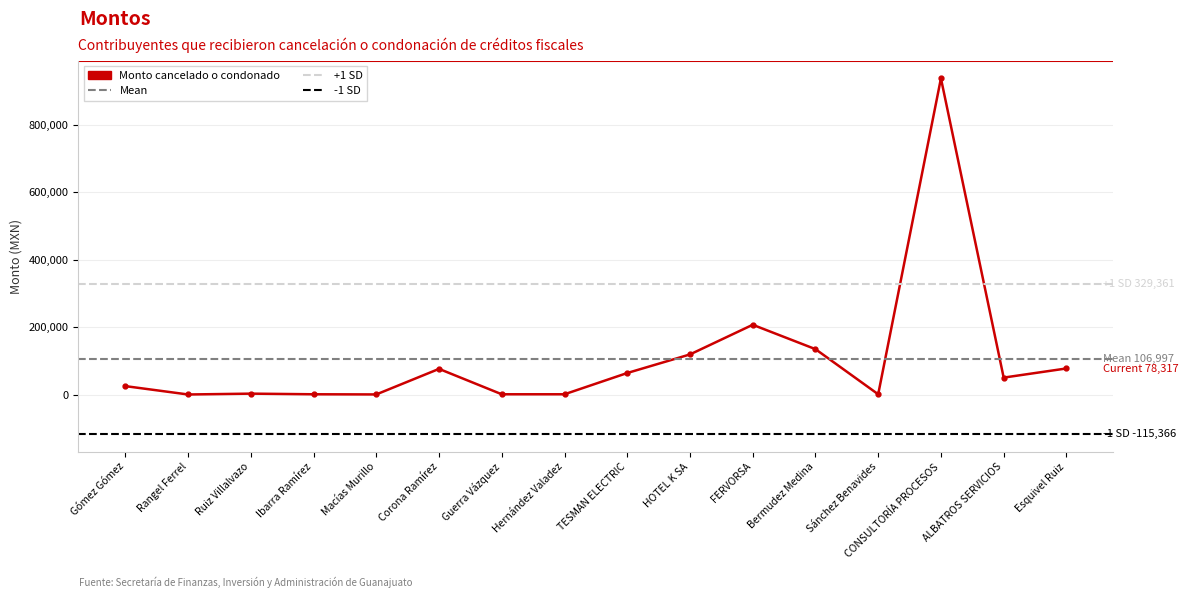

How many interior local peaks (higher than both neighbors) does the data have?

4